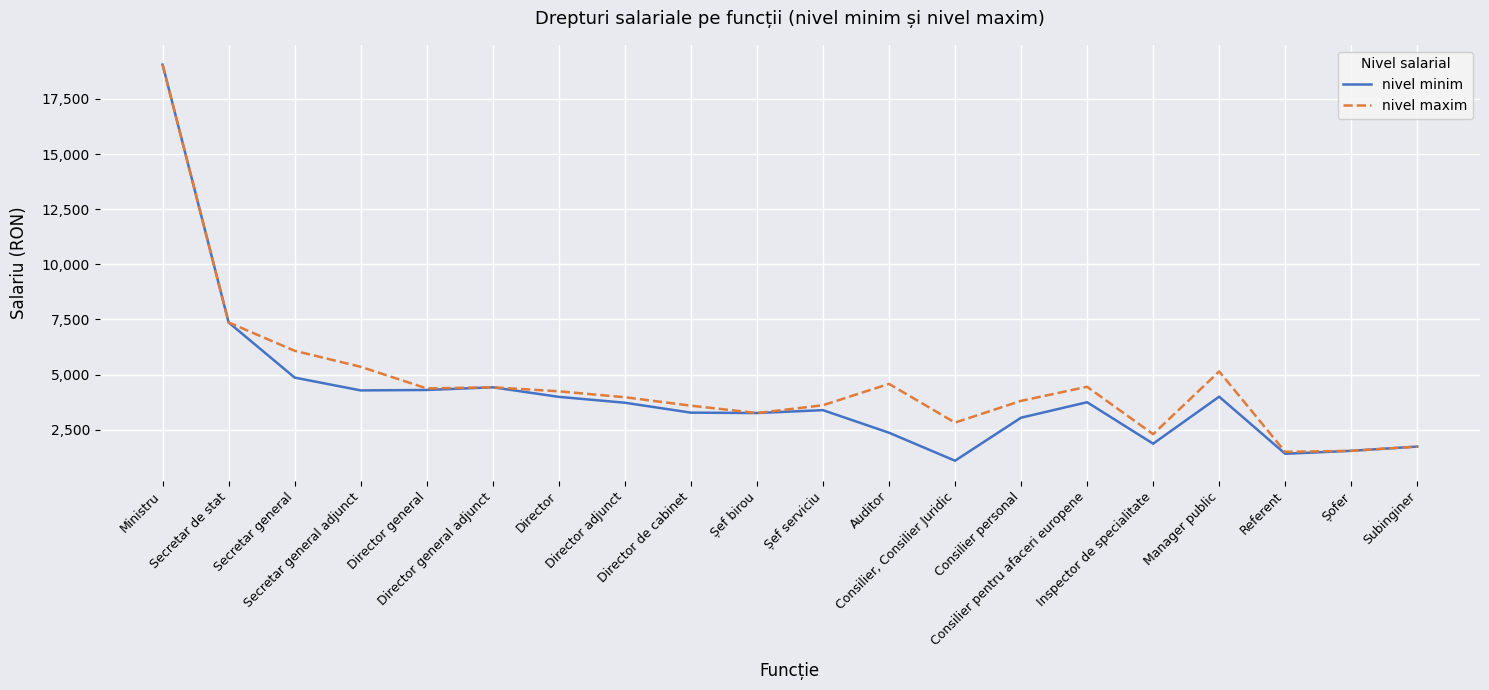

At which category does the chart reach its peak across all series?

Ministru